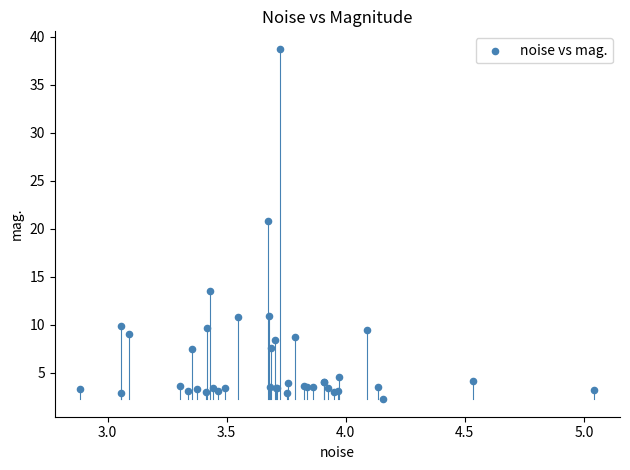

What Y value in the scatter plot is closest to 20?

20.8